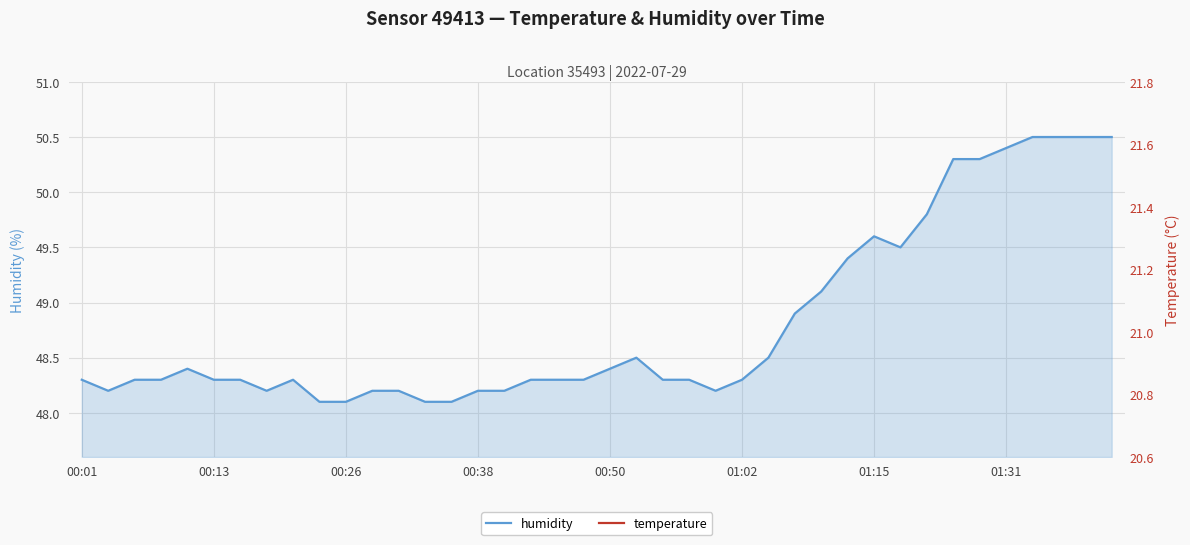

Does the chart display data point markers on the line(s)?

No